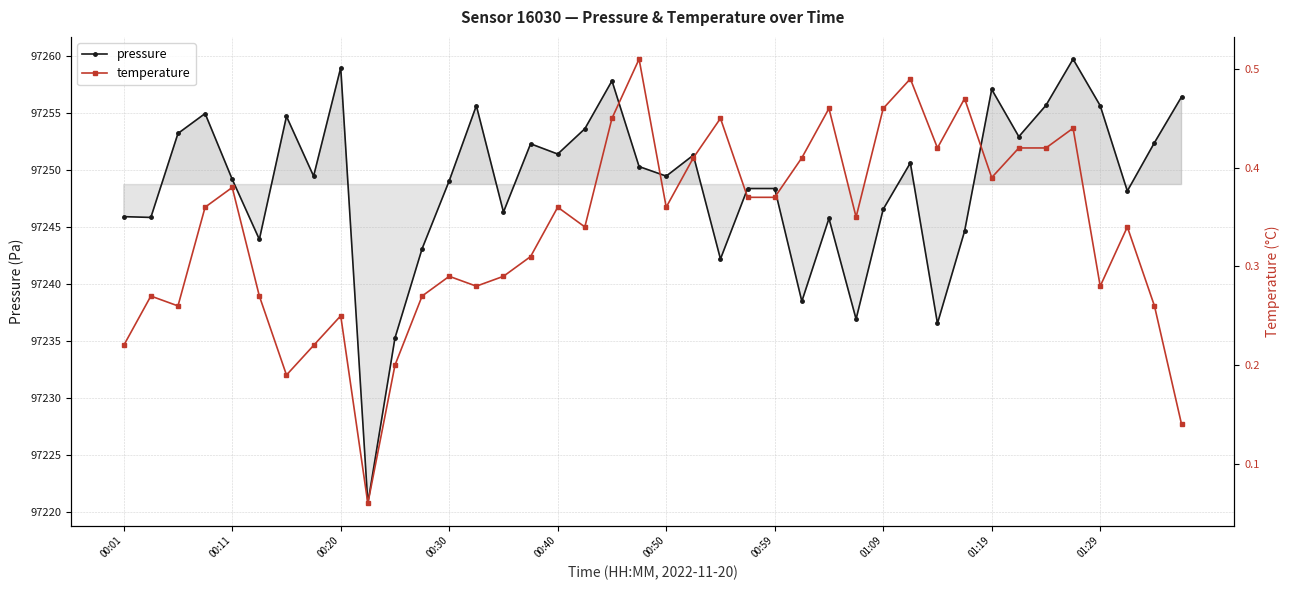

Which series has the largest total across all categories?

pressure